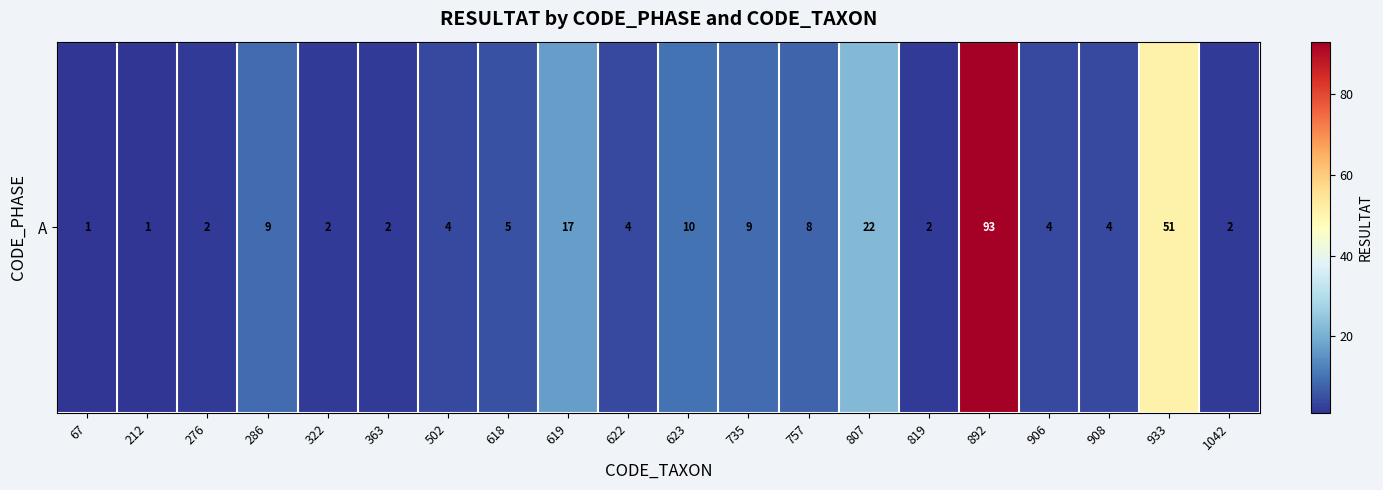

What is the average value?

13